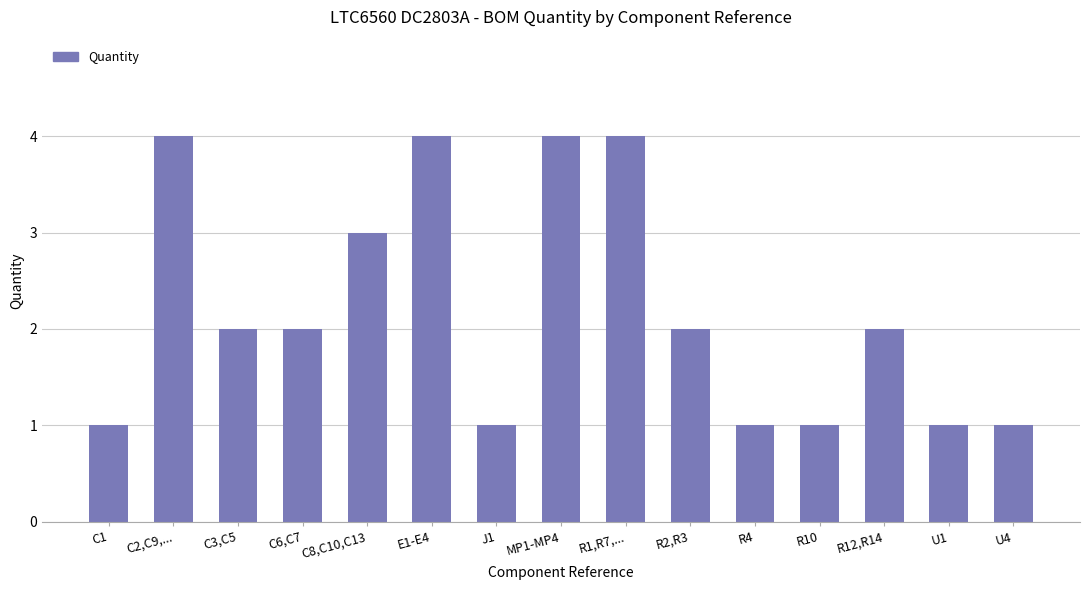

What is the difference between the second highest and minimum values?

3